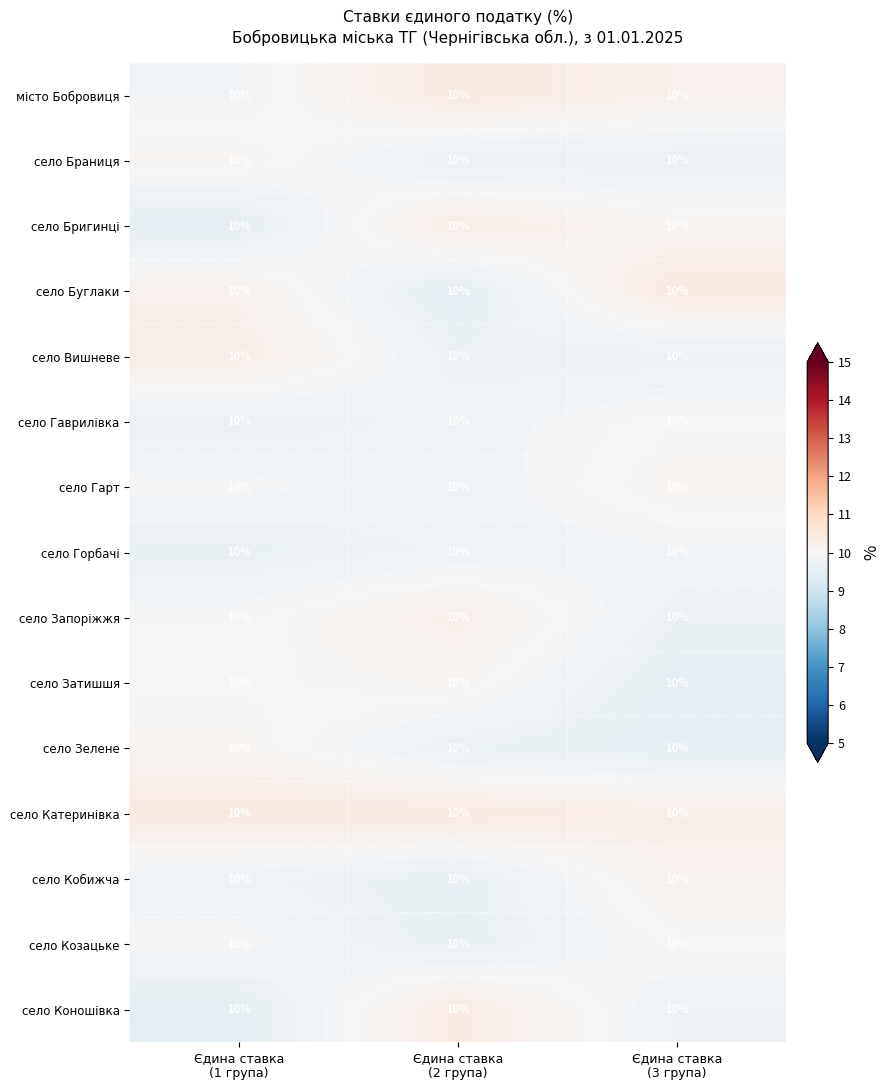

What is the sum of the село Запоріжжя values at Єдина ставка (3 група) and Єдина ставка (2 група)?

20.0